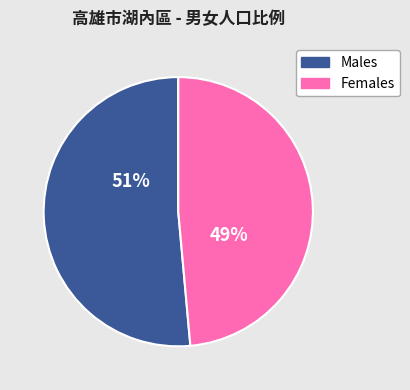

Is there a majority slice in this chart?

Yes